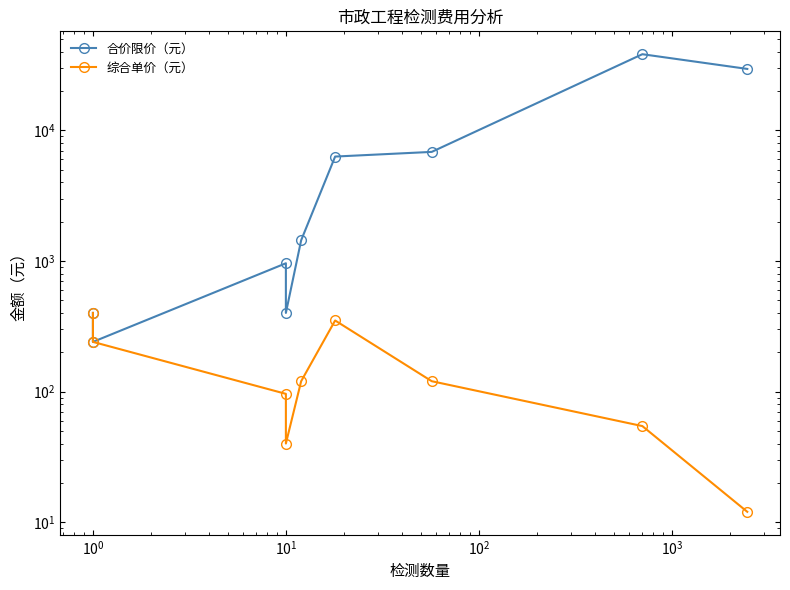

At $\mathdefault{10^{1}}$, list the series in order from smallest to largest.

综合单价（元）, 合价限价（元）